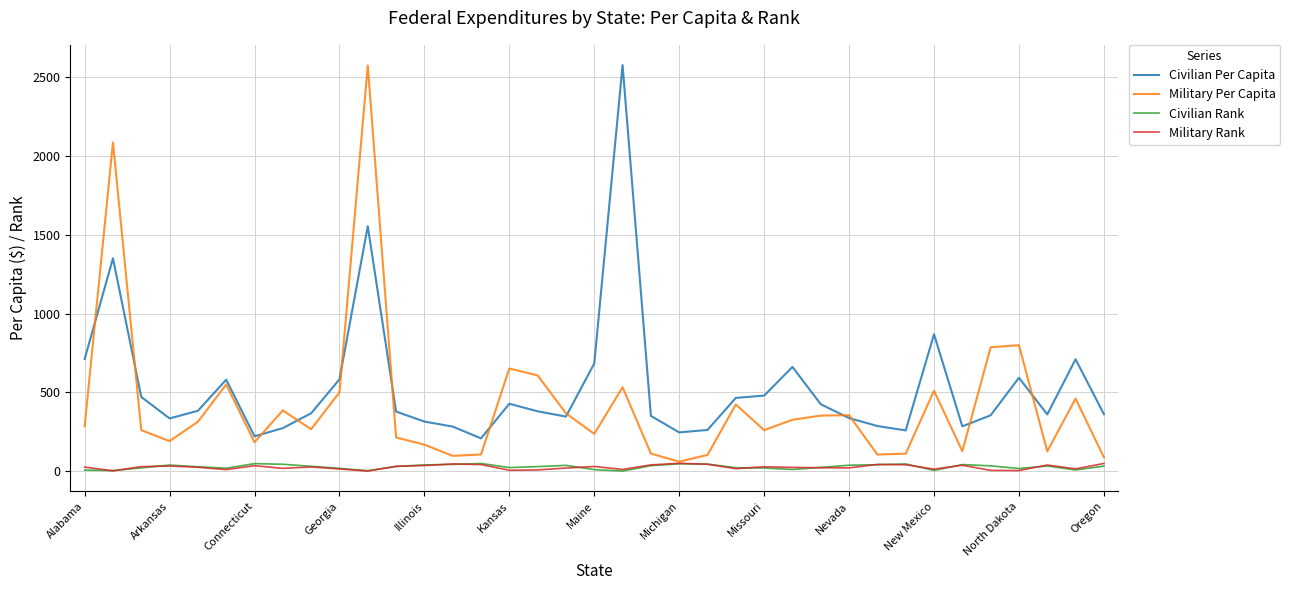

What is the average value of the Civilian Rank series?

27.7